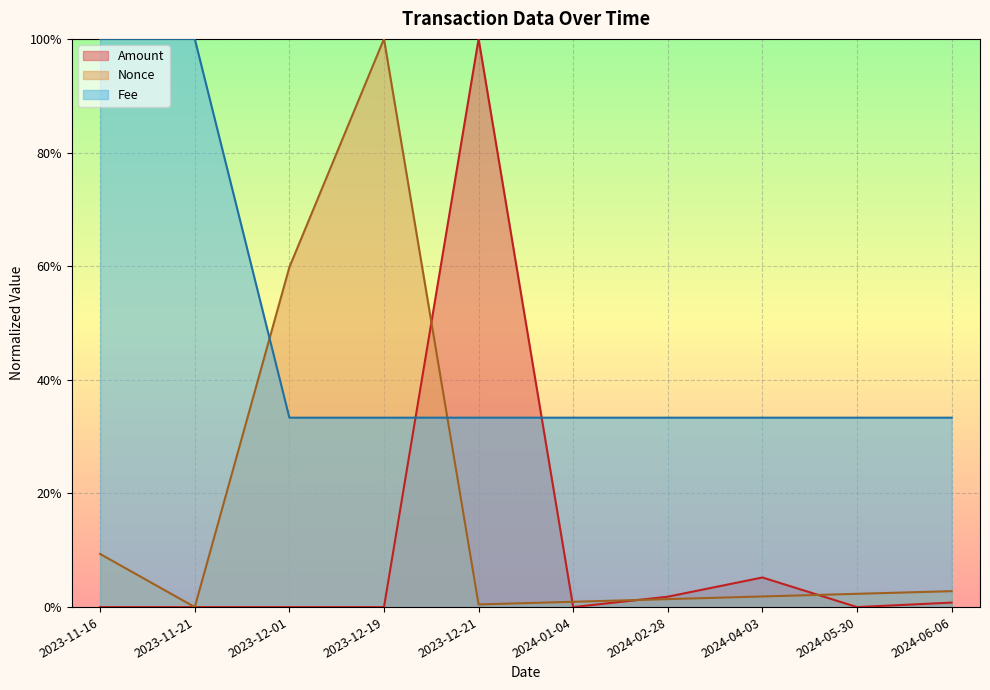

Rank the categories by Nonce value from highest to lowest.

2023-12-19, 2023-12-01, 2023-11-16, 2024-06-06, 2024-05-30, 2024-04-03, 2024-02-28, 2024-01-04, 2023-12-21, 2023-11-21